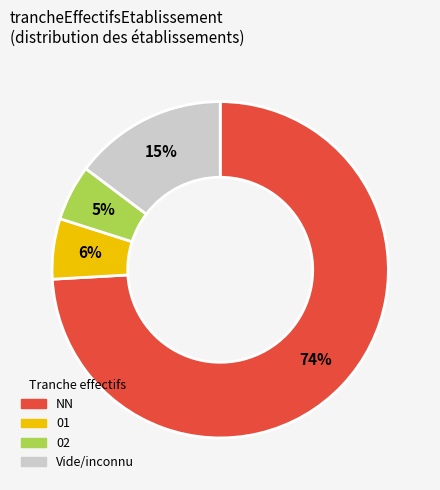

To the nearest percent, what is the average slice percentage?

25%